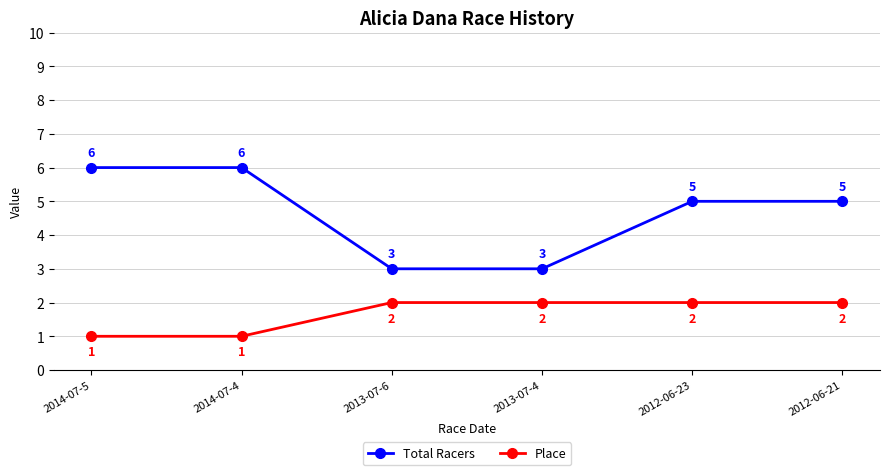

What is the maximum value shown in the chart?

6